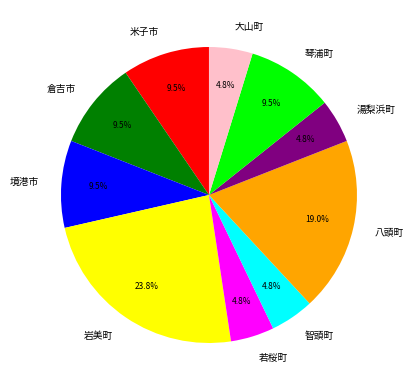

Which category has the biggest portion of the pie?

岩美町